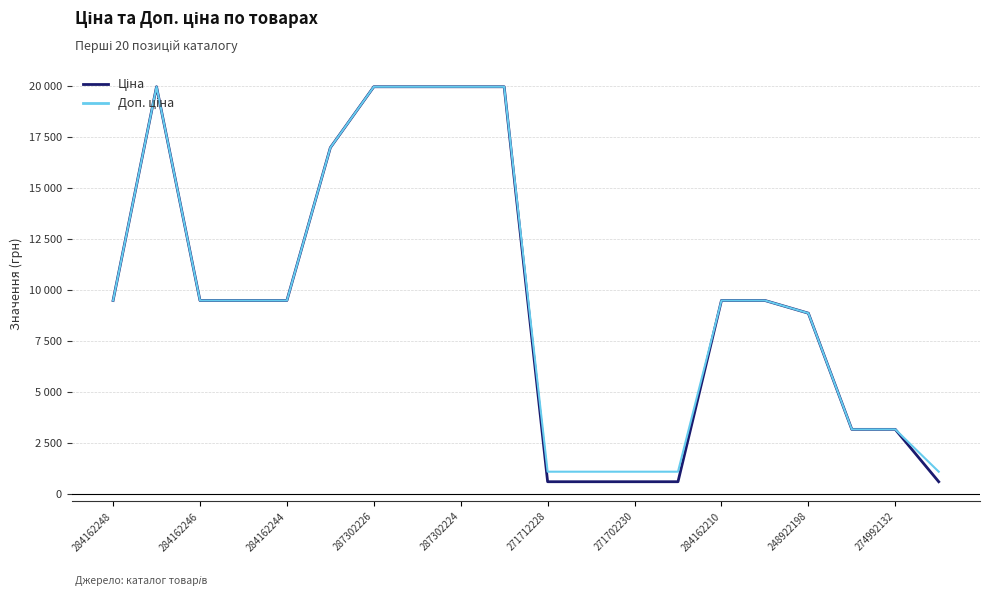

Is this an area chart (filled region under the line)?

No